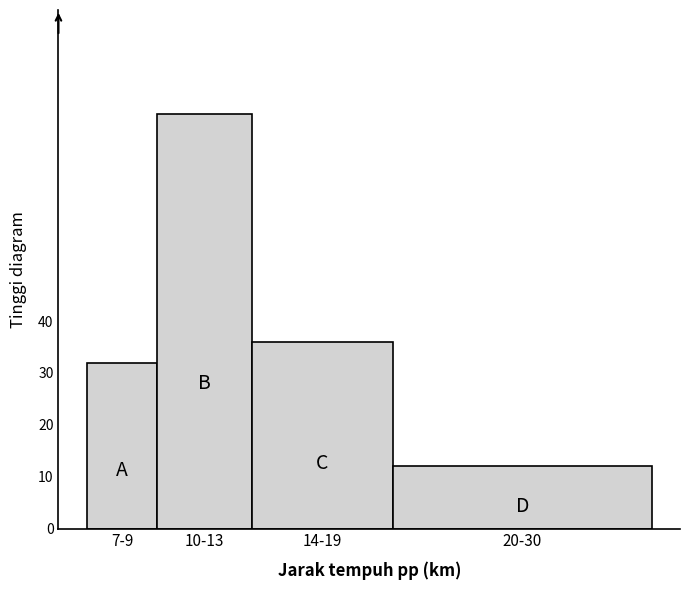

Reading left to right, what are all the values shown in this chart?

32	80	36	12